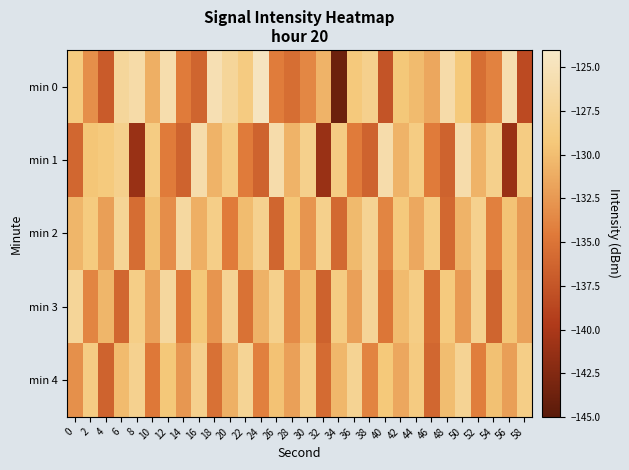

What is the difference between the highest and lowest values at 8?

14.9